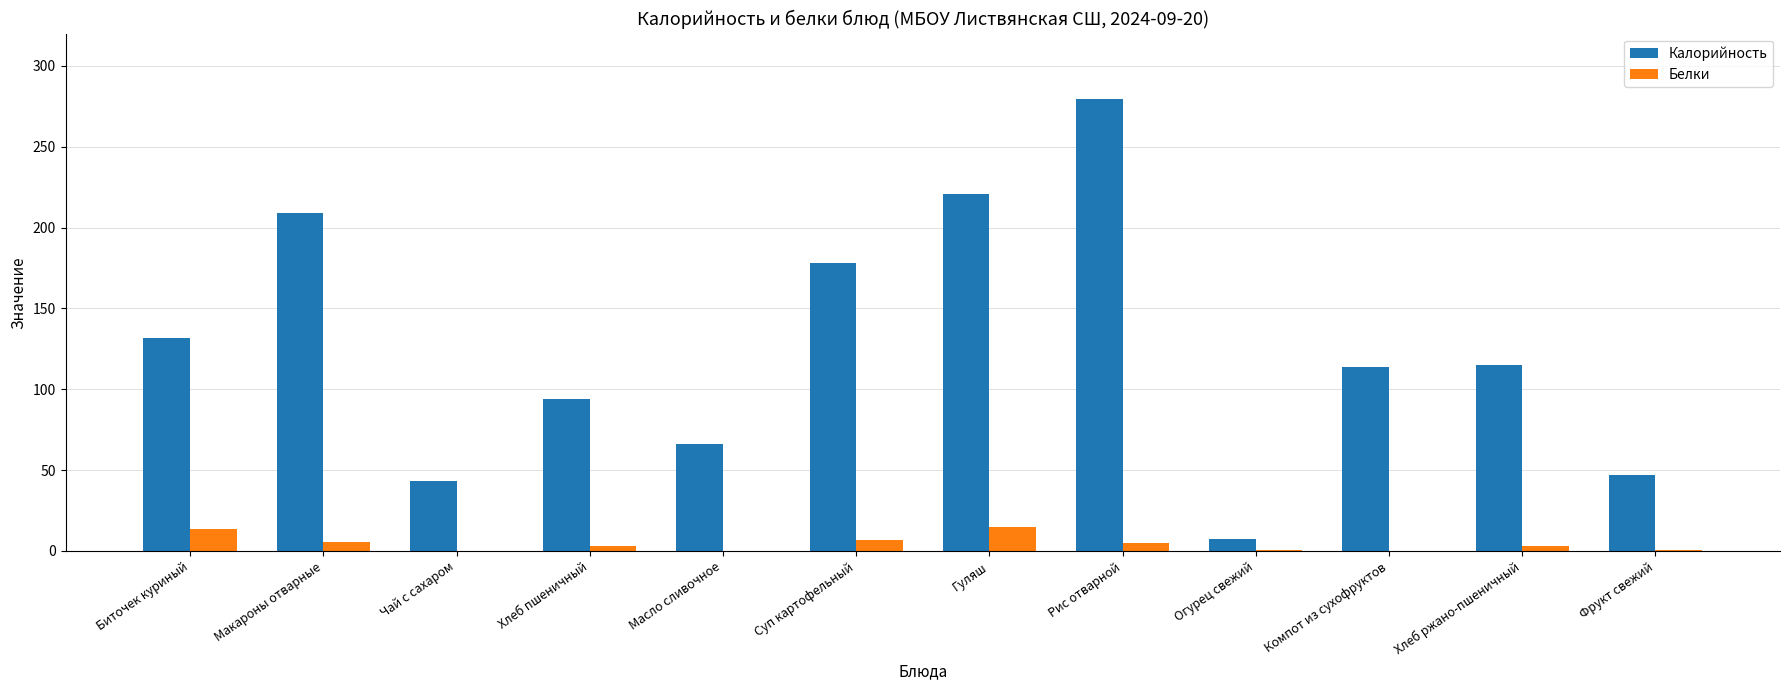

What is the total value across all series at Гуляш?

235.6